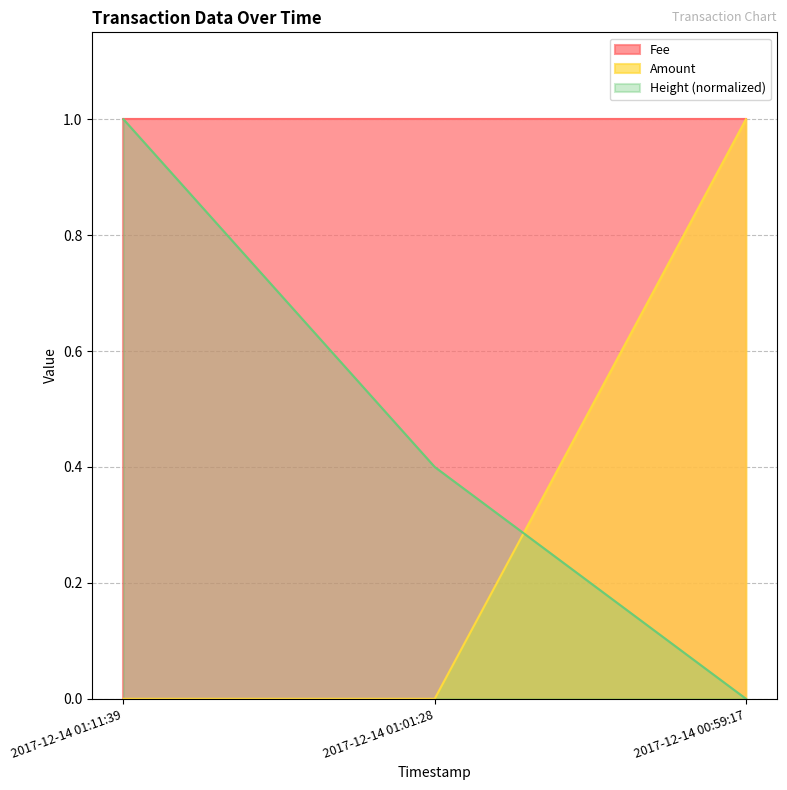

List the labels in order of Height (normalized) value, smallest first.

2017-12-14 00:59:17, 2017-12-14 01:01:28, 2017-12-14 01:11:39